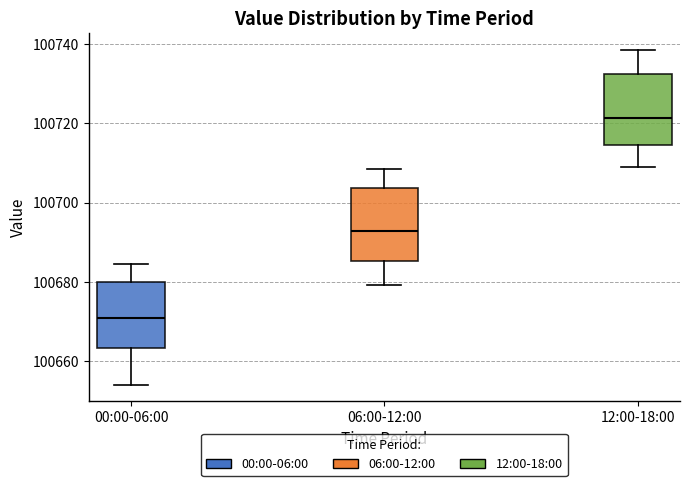

Reading left to right, read every box against the y-axis: the position of its median line, the range the box covers, and the ends of its whiskers. The values are not printed on the chart, so give them approximately, as read against the axis.

00:00-06:00: median 100670, box 100664 to 100680, whiskers 100654 to 100684
06:00-12:00: median 100692, box 100686 to 100704, whiskers 100680 to 100708
12:00-18:00: median 100722, box 100714 to 100732, whiskers 100710 to 100738